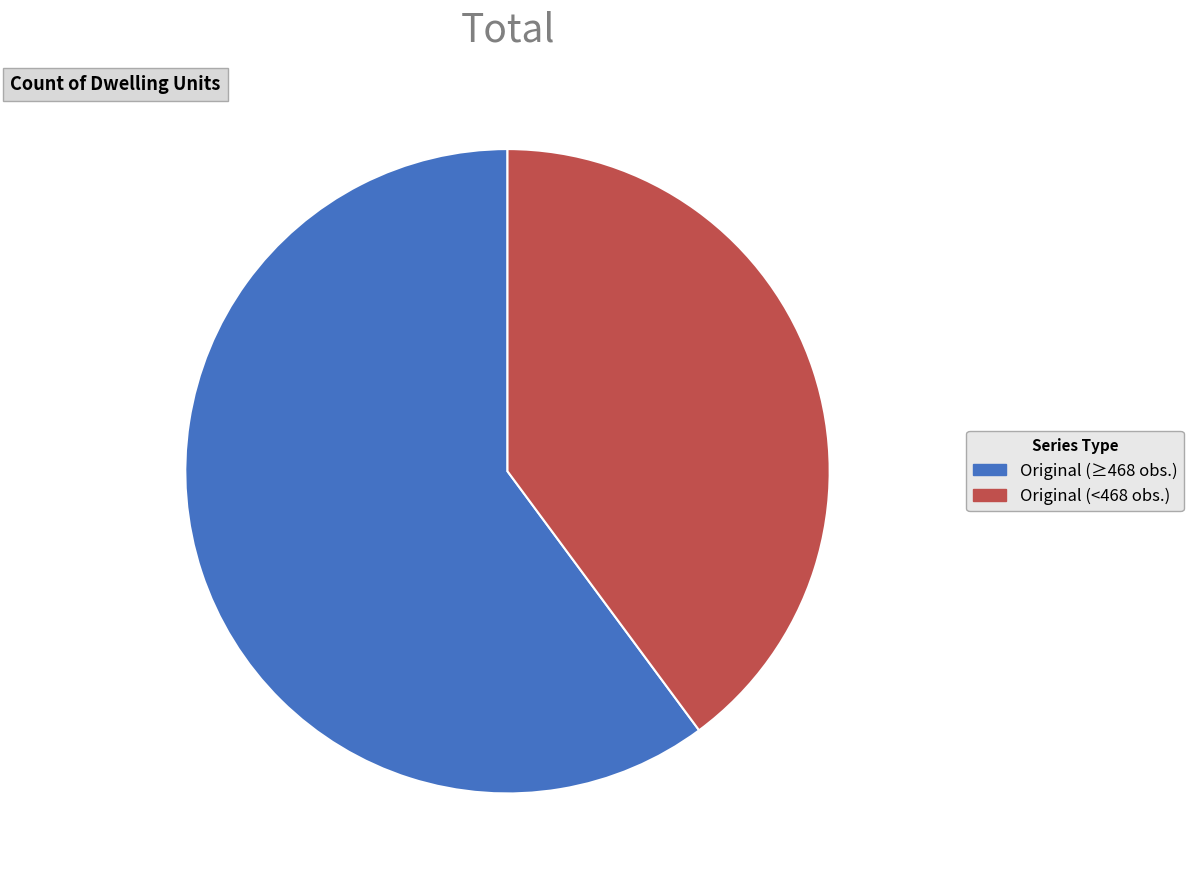

Which slice is the largest?

Original (≥468 obs.)